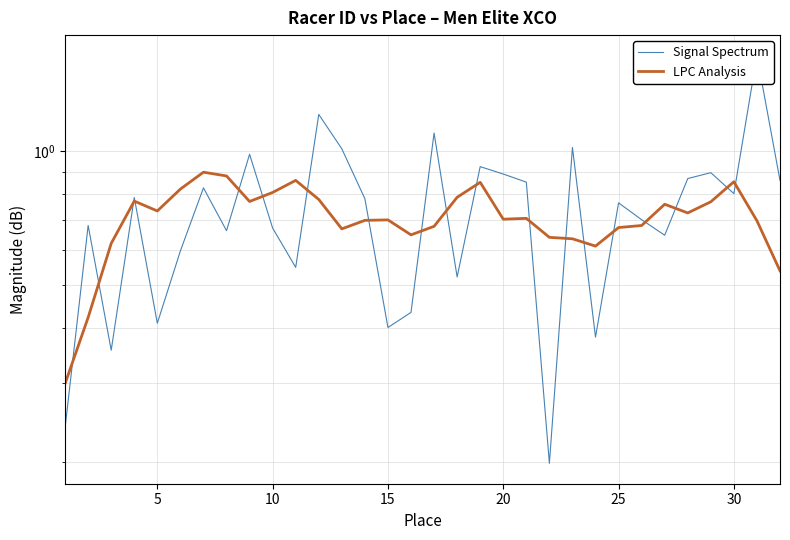

What is the difference between the maximum and minimum values in the LPC Analysis series?

0.6